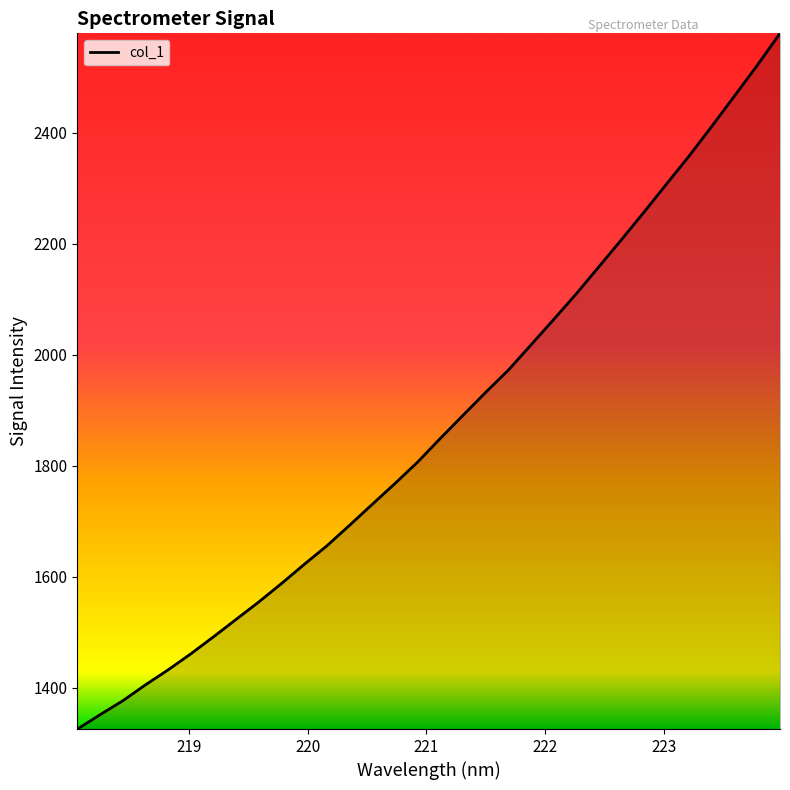

What is the sum of all values?

59900.5